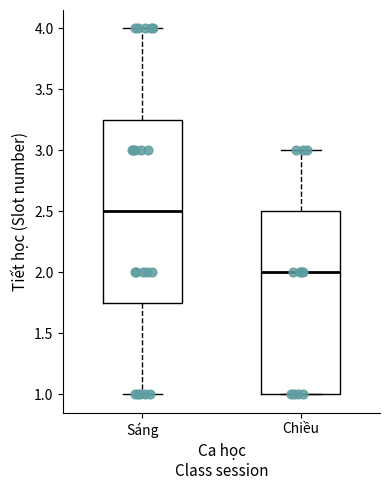

Reading left to right, transcribe this box plot: for each box, give where its median line is, the range the box spans, and where its two whiskers end, as read against the y-axis. The values are not printed on the chart, so give them approximately, as read against the axis.

Sáng: median 2.50, box 1.75 to 3.25, whiskers 1.00 to 4.00
Chiều: median 2.00, box 1.00 to 2.50, whiskers 1.00 to 3.00